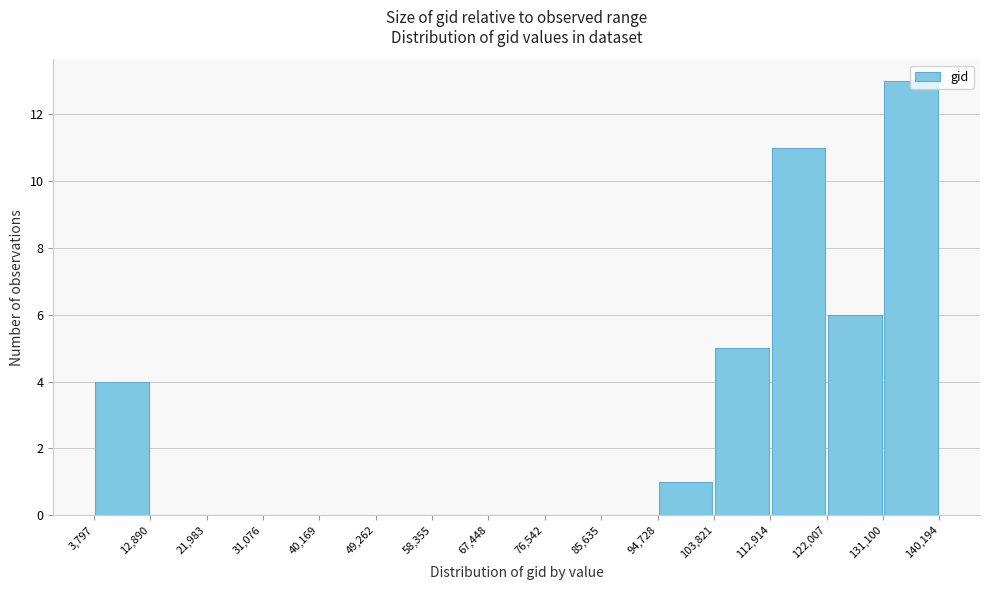

Reading left to right, transcribe this chart: for each bar, give the range it covers on the x-axis and its height. The values are not printed on the chart, so give them approximately, as read against the axis.

3,797 to 12,890: 4
12,890 to 21,983: 0
21,983 to 31,076: 0
31,076 to 40,169: 0
40,169 to 49,262: 0
49,262 to 58,355: 0
58,355 to 67,448: 0
67,448 to 76,542: 0
76,542 to 85,635: 0
85,635 to 94,728: 0
94,728 to 103,821: 1
103,821 to 112,914: 5
112,914 to 122,007: 11
122,007 to 131,100: 6
131,100 to 140,194: 13